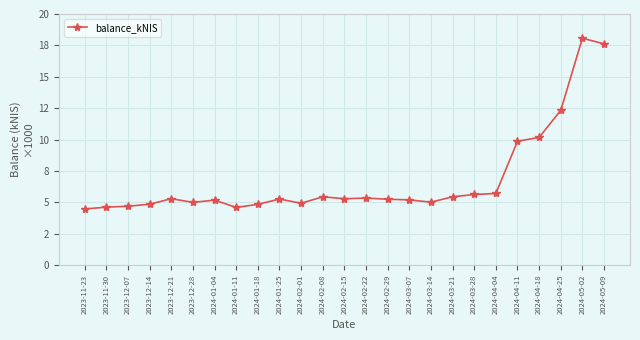

What is the greatest value displayed?

18072.1